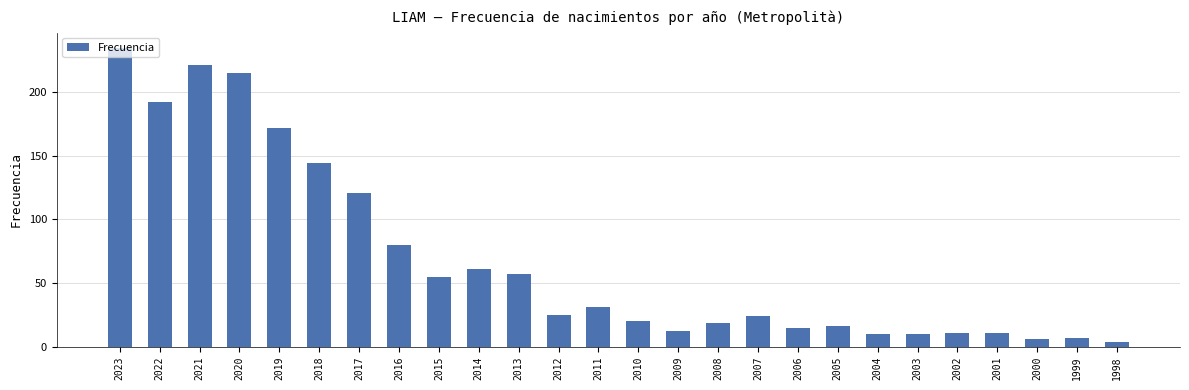

At which category does the chart reach its minimum across all series?

1998